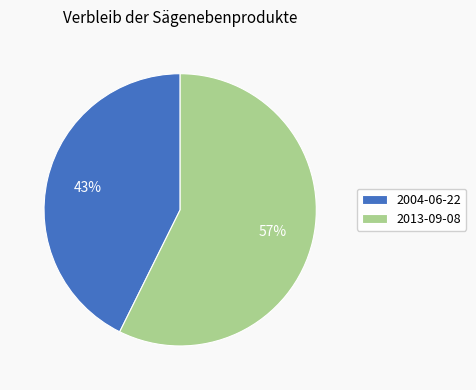

Do 2004-06-22 and 2013-09-08 together represent more than half of the pie?

Yes